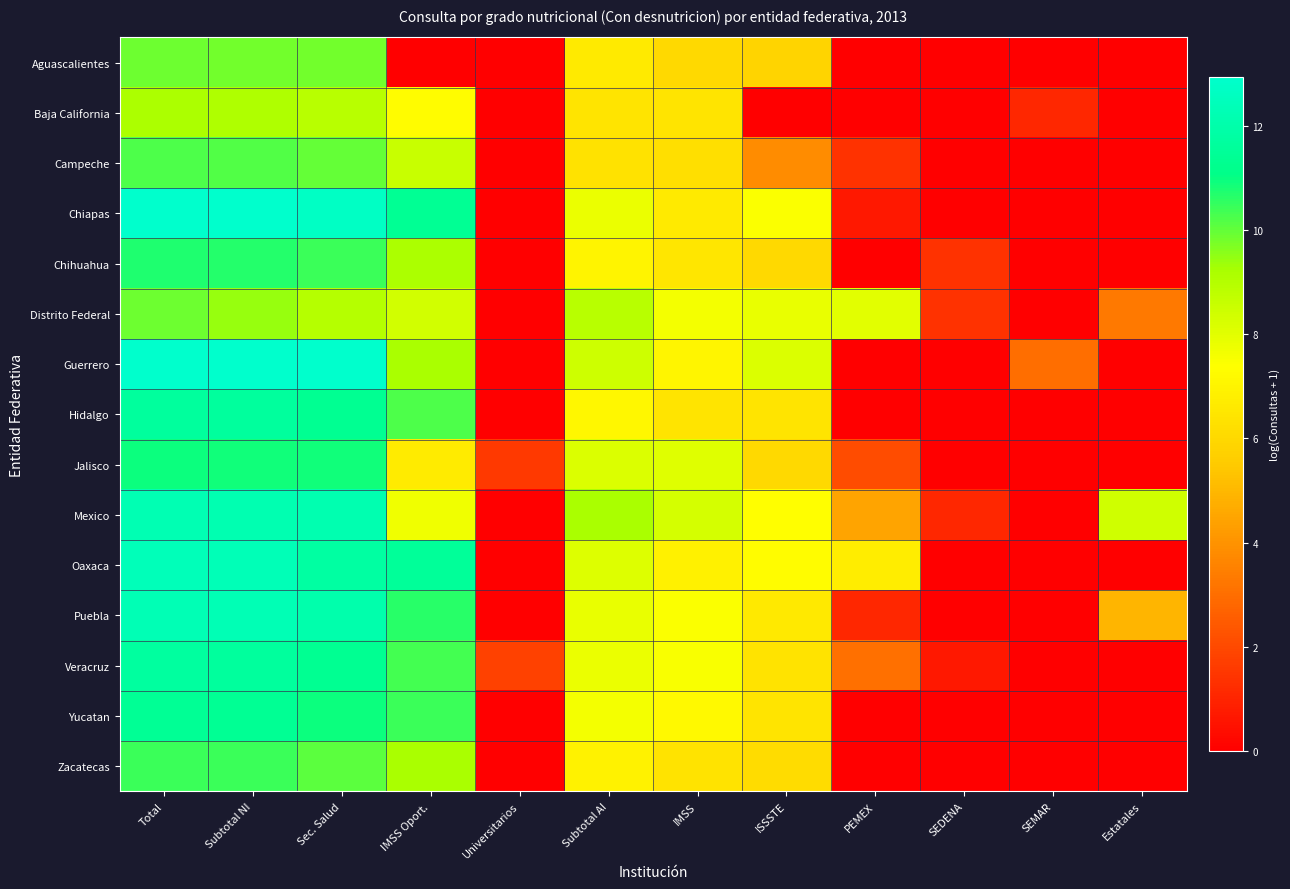

Which has a higher value, Sec. Salud or Universitarios?

Sec. Salud